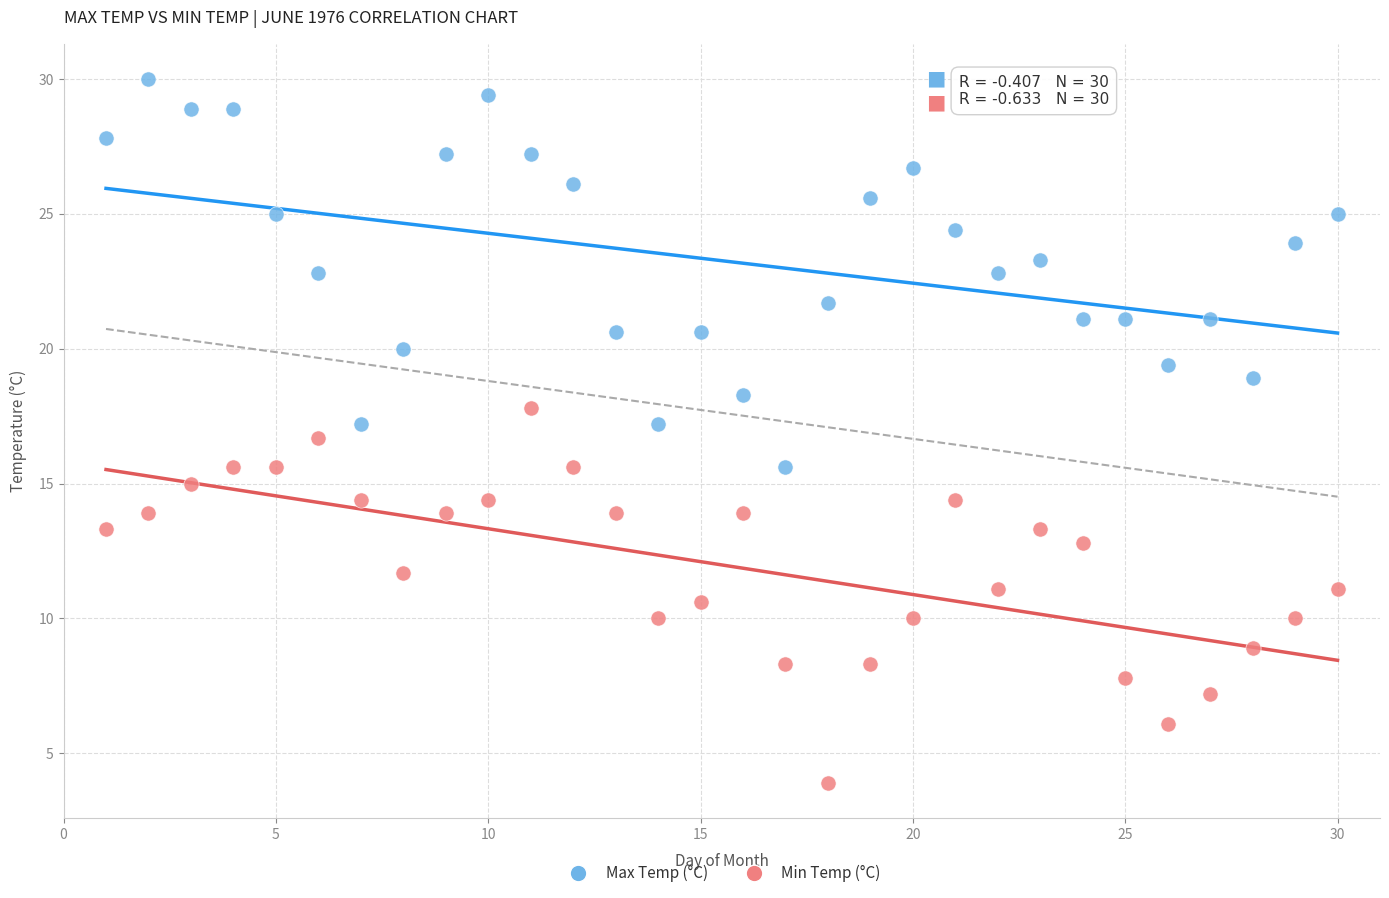

Across all data points, what is the range of X values (max minus min)?

29.0